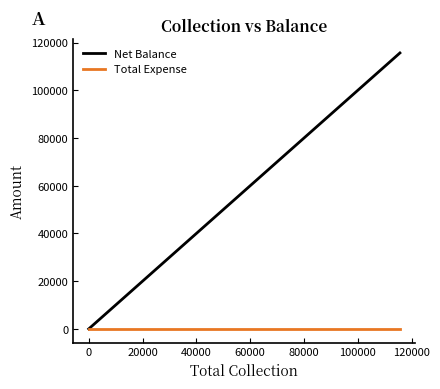

List the series in order of their overall mean, highest first.

Net Balance, Total Expense